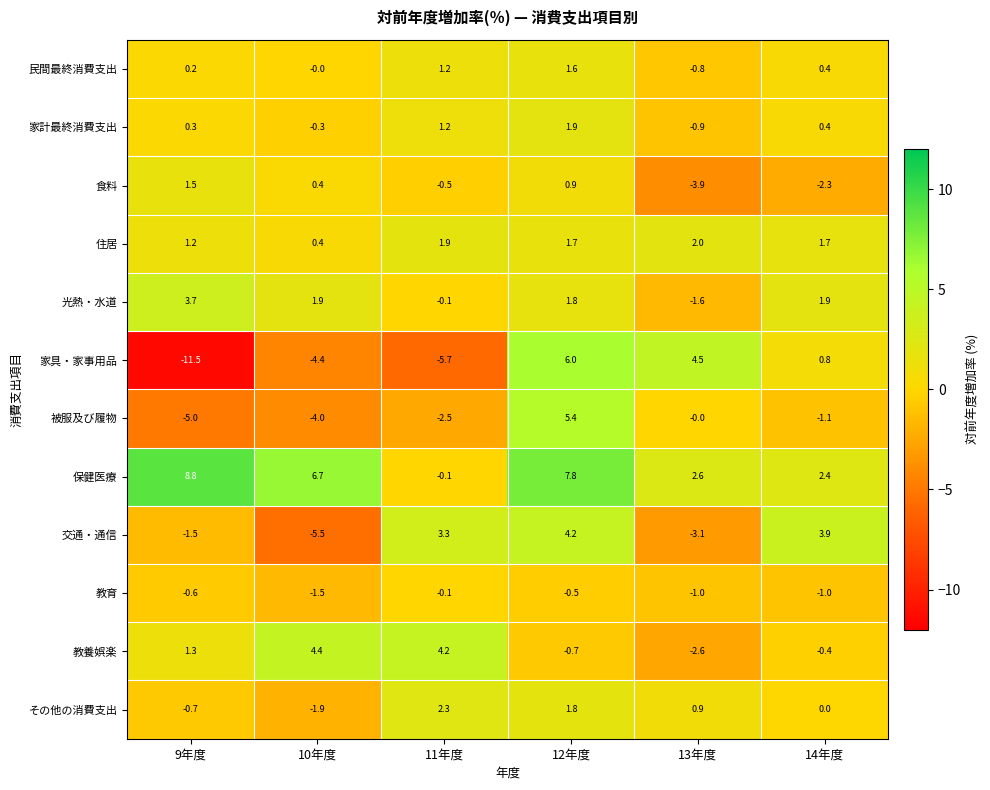

What is the difference between the maximum and minimum values in the 交通・通信 series?

9.7